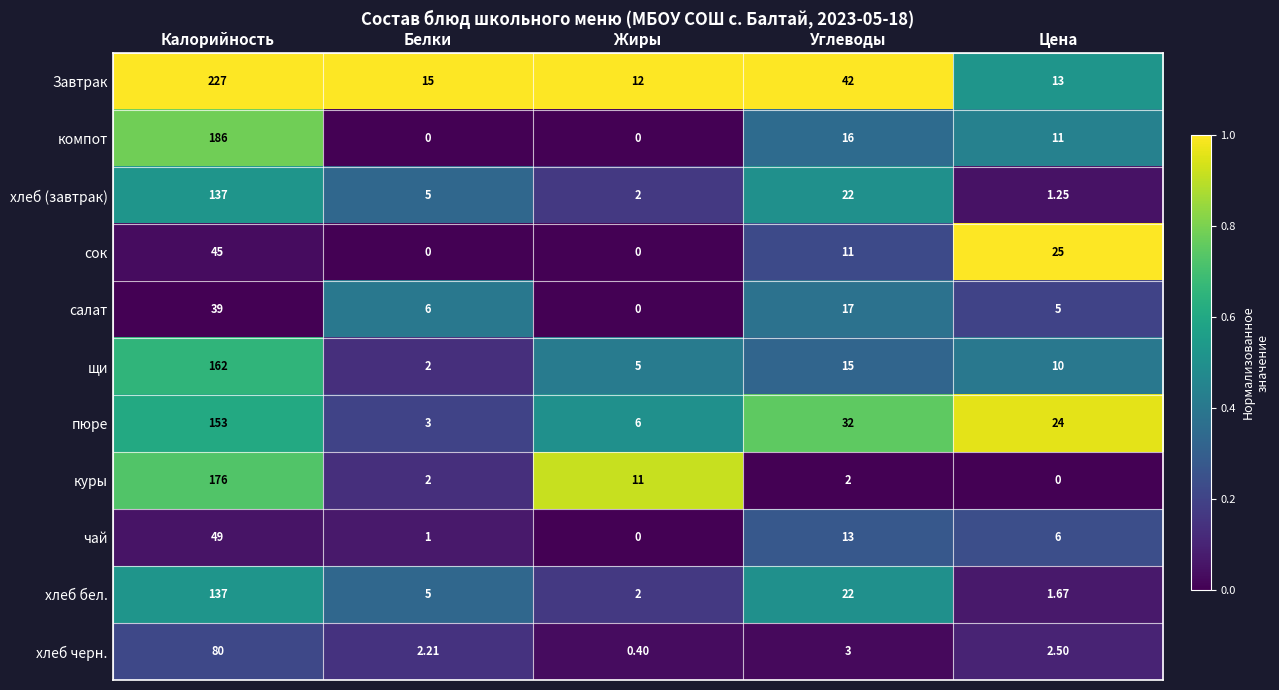

Which category has the highest value across all series?

Калорийность